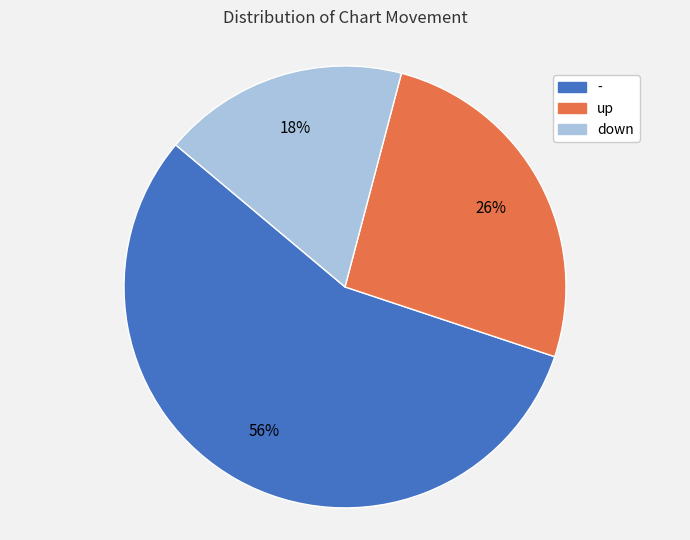

What percentage is the - slice, to the nearest percent?

56%